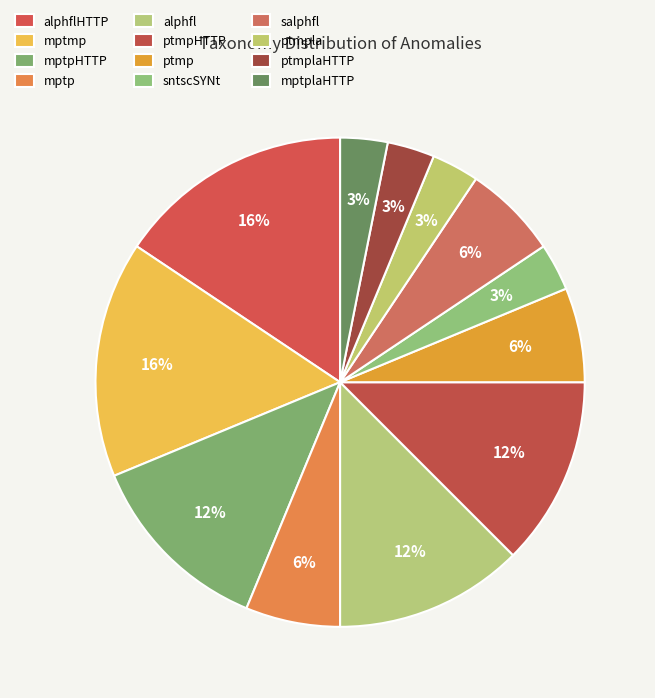

What percentage is the salphfl slice, to the nearest percent?

6%